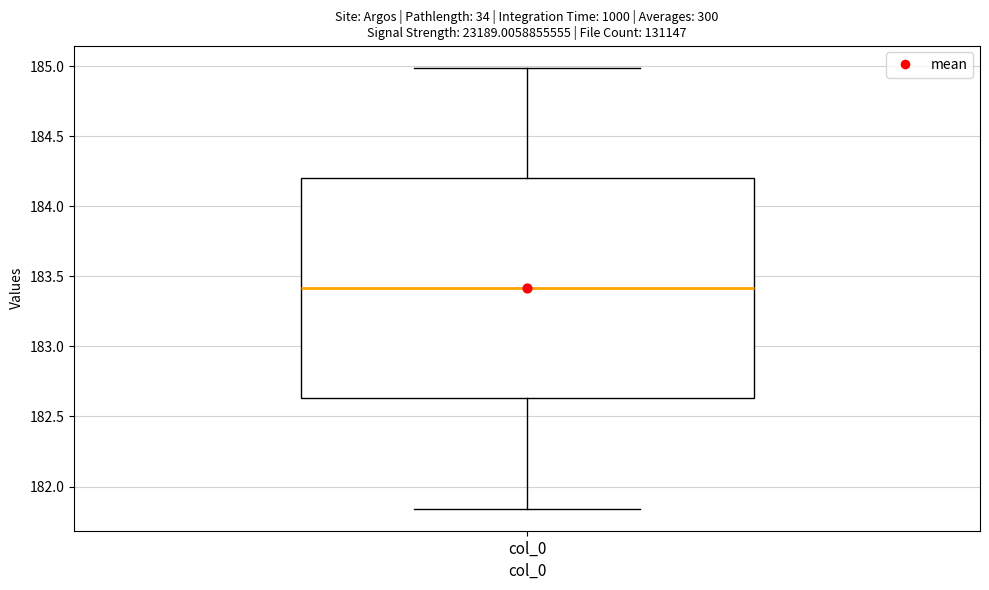

Read this box plot against the y-axis: the position of the median line, the range covered by the box, and the ends of both whiskers. The values are not printed on the chart, so give them approximately, as read against the axis.

median 183.40, box 182.65 to 184.20, whiskers 181.85 to 185.00